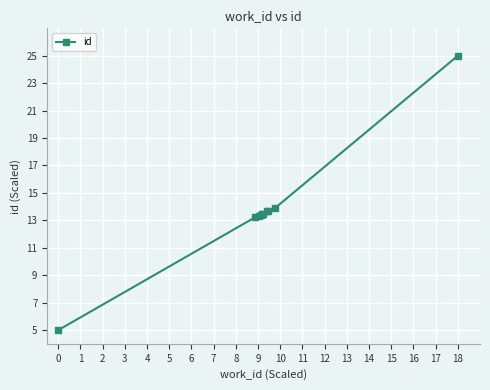

Which label corresponds to the largest value in the chart?

18